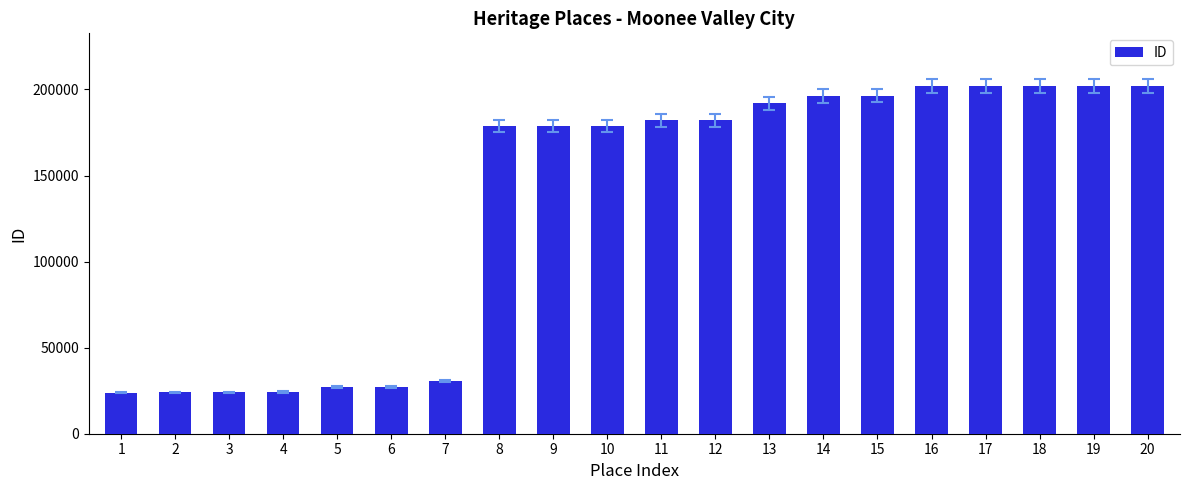

What is the value of the 4th bar from the left?

24277